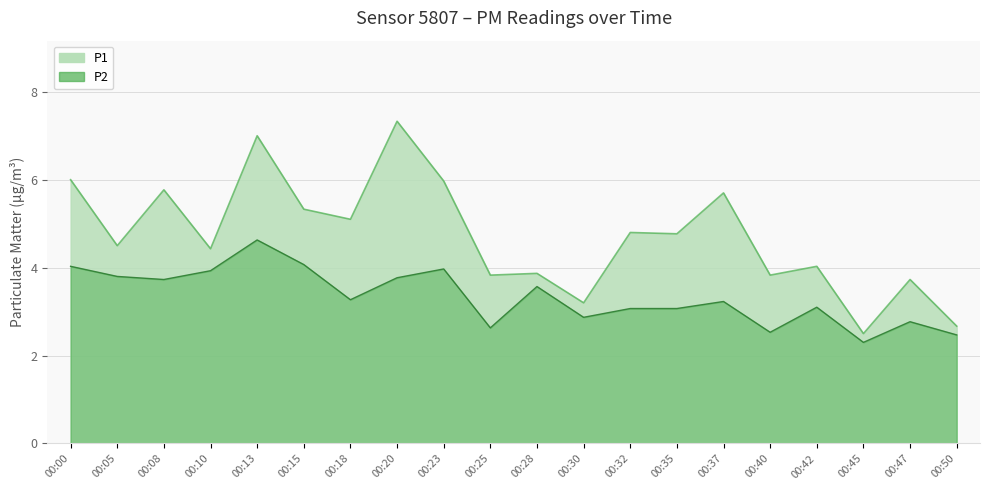

What is the total value across all series at 00:35?

7.8